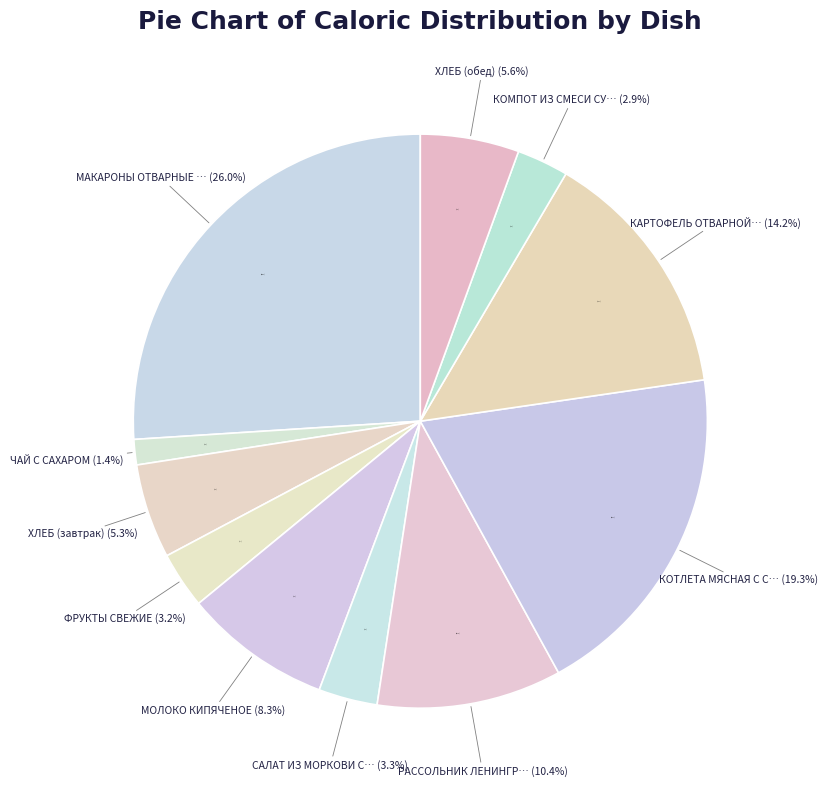

What is the largest slice in the pie chart?

МАКАРОНЫ ОТВАРНЫЕ С СЫРОМ